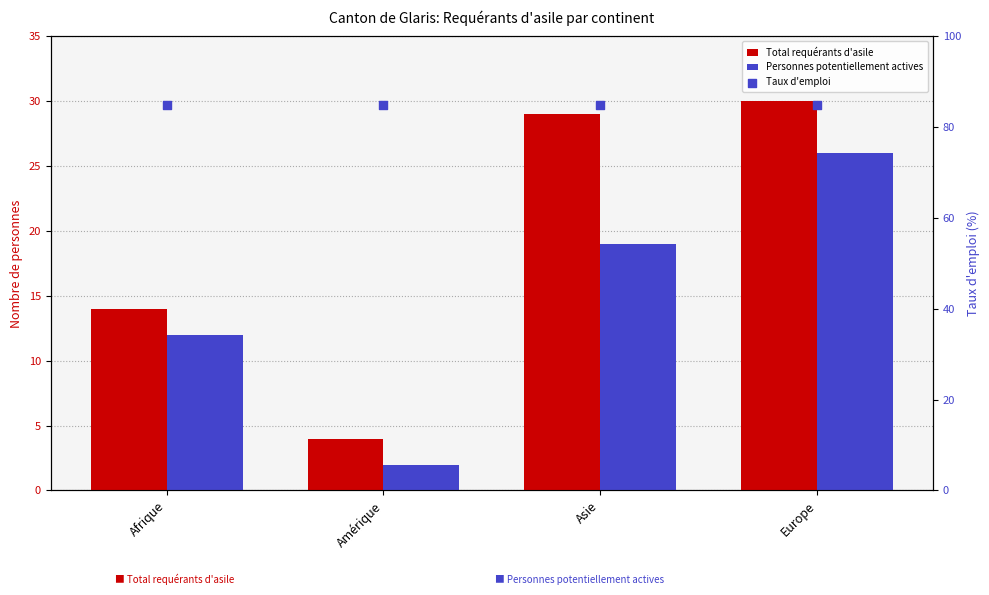

Which series contains the lowest Y value?

Personnes potentiellement actives